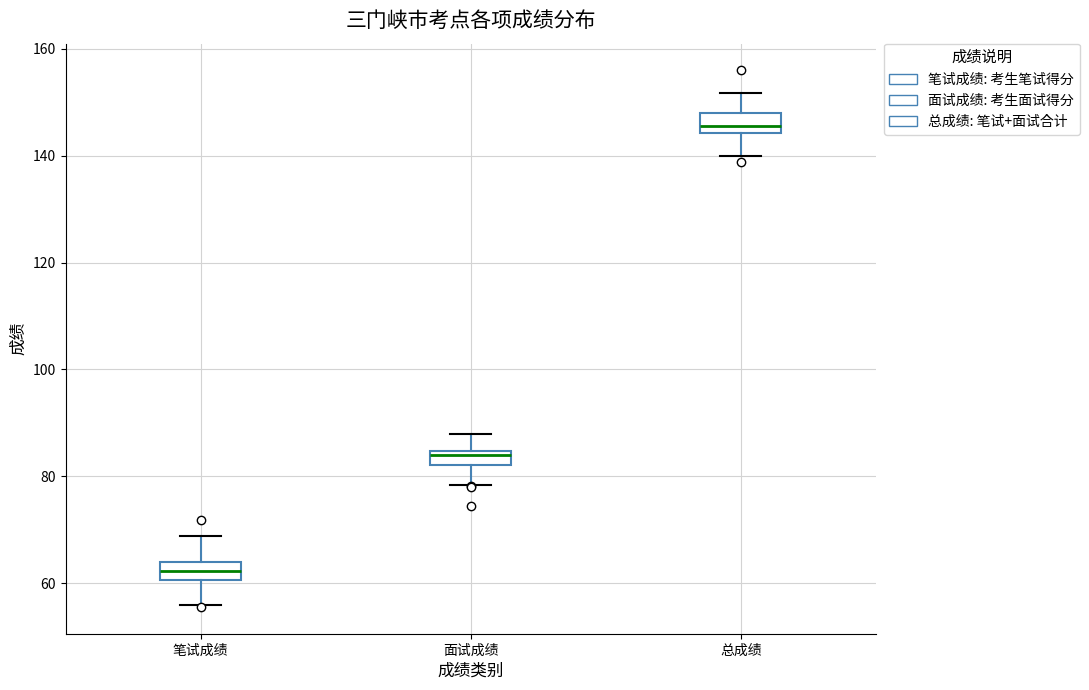

Which box has the highest median line?

总成绩